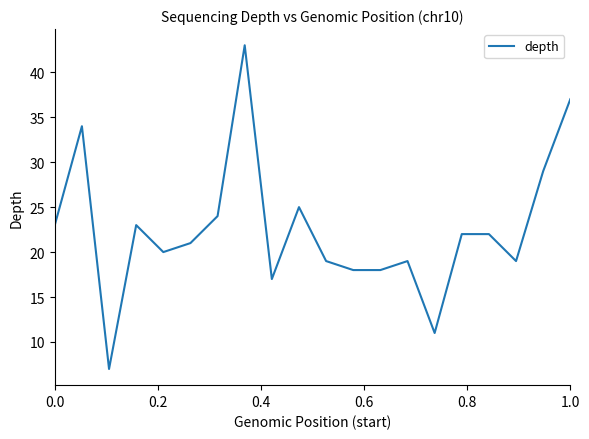

Reading right to left, list all the values displayed in this chart.

37	29	19	22	22	11	19	18	18	19	25	17	43	24	21	20	23	7	34	23